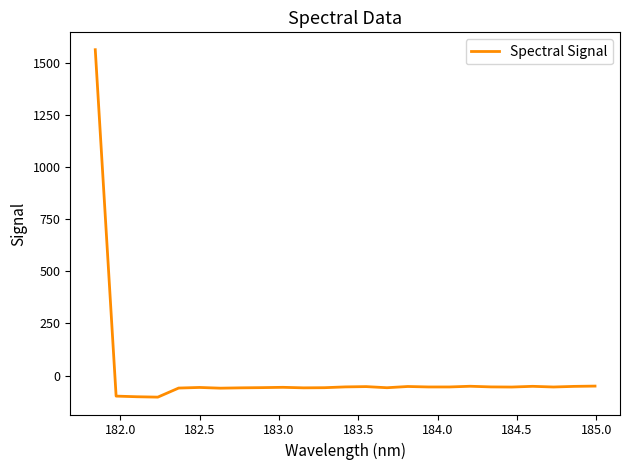

What is the difference between the maximum and minimum values?

1665.2